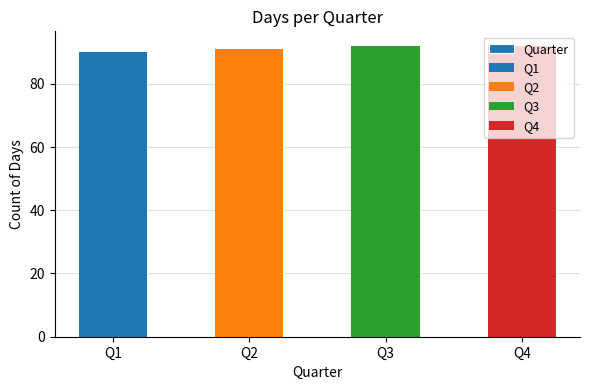

Rank the categories by value from lowest to highest.

Q1, Q2, Q3, Q4